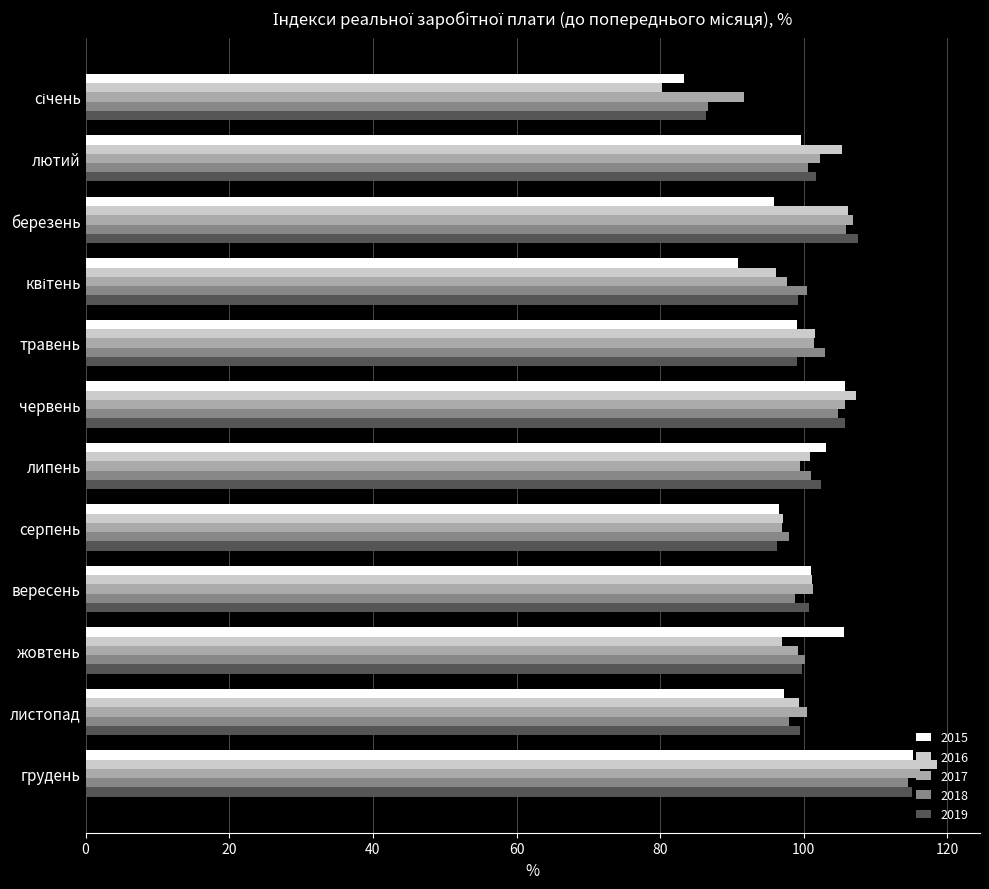

Is it true that 2016 equals 66.2 at серпень?

False